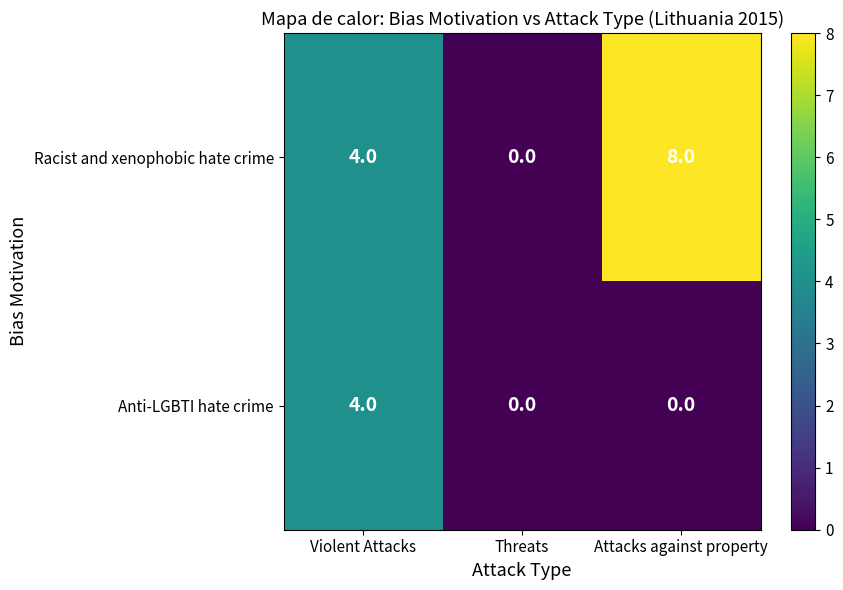

True or false: Racist and xenophobic hate crime has a value of -4 at Threats.

False